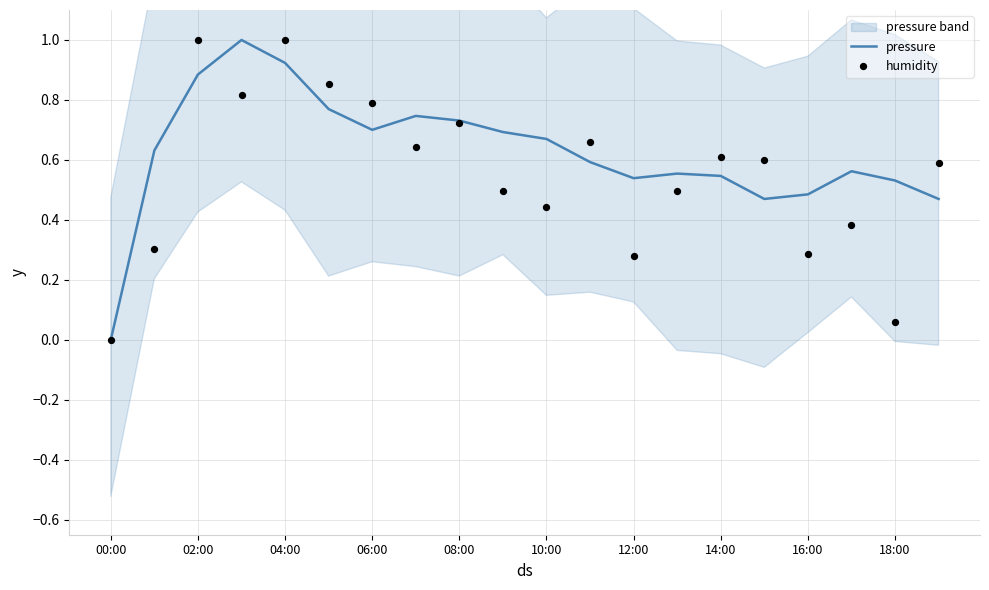

True or false: pressure has a value of 0.0 at 00:00.

True